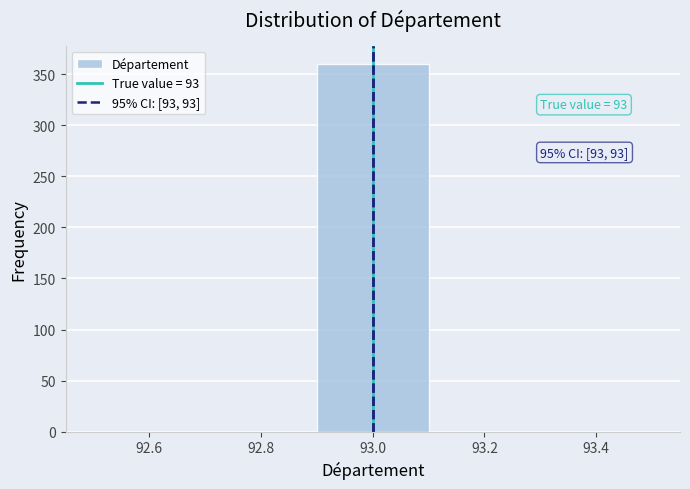

Which range on the x-axis has the tallest bar?

92.9 to 93.1